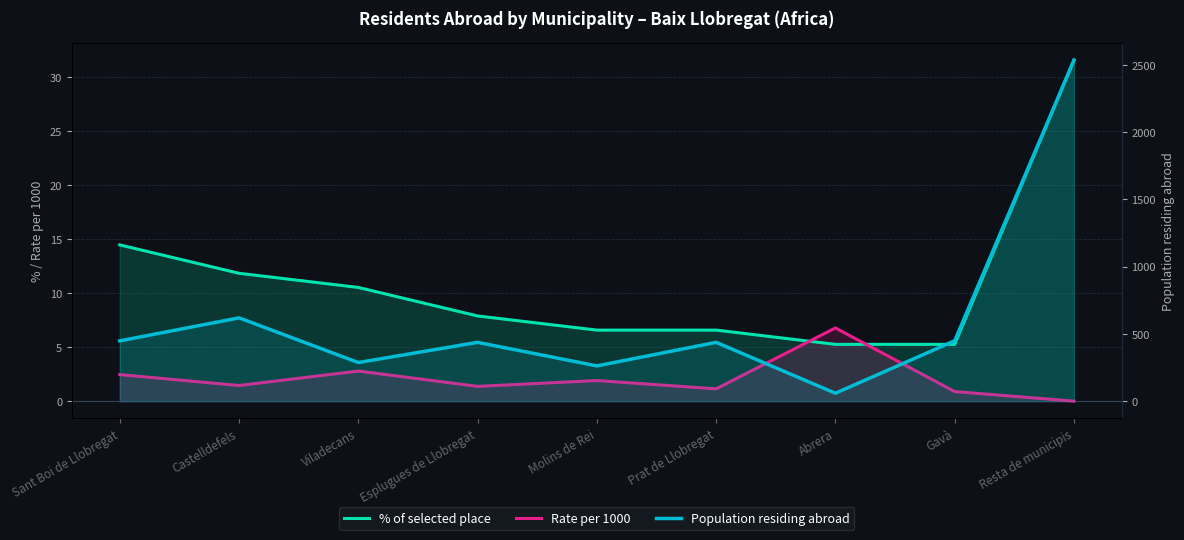

What is the label of the 9th point from the left?

Resta de municipis